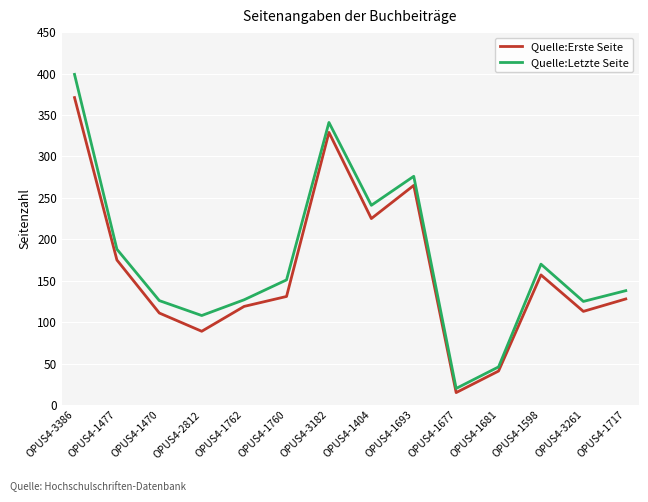

What is the total value across all series at OPUS4-1470?

237